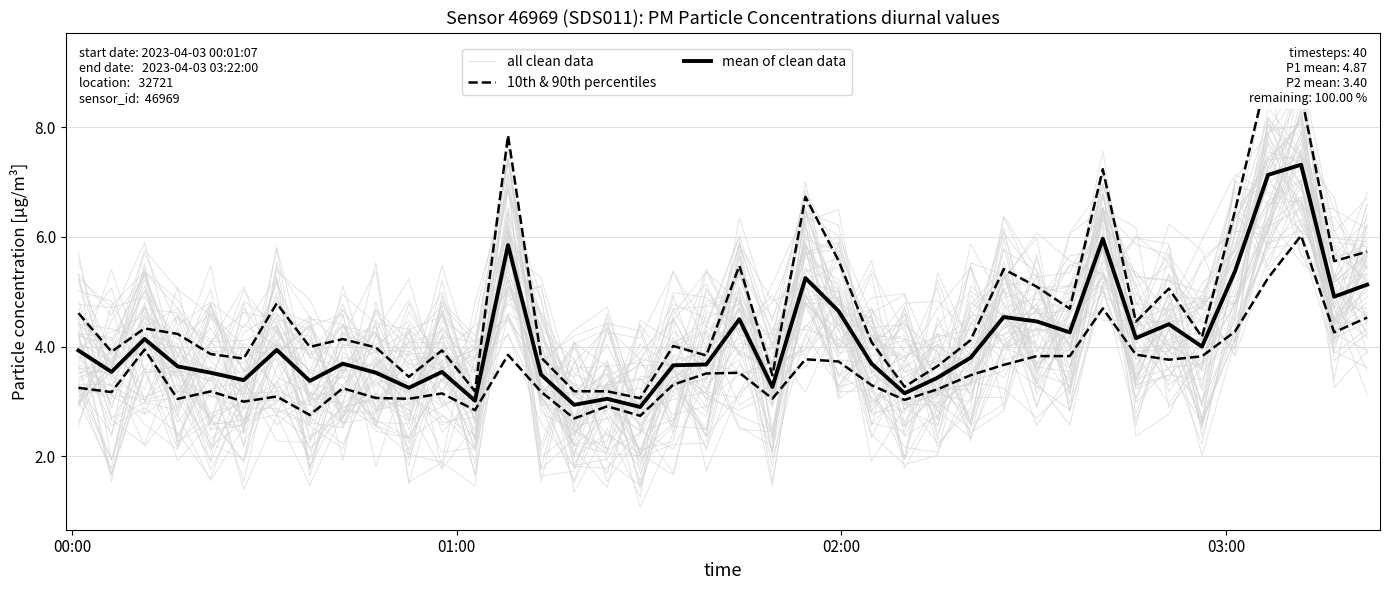

Reading left to right, extract all data points from this chart.

all clean data: 4.4	4.1	5.3	3.7	3.4	5.0	4.3	3.5	3.3	2.7	2.3	3.4	3.9	6.9	3.8	3.0	3.1	2.1	3.6	3.1	5.4	2.9	6.4	6.0	4.6	2.6	3.5	2.4	2.8	4.7	4.2	6.8	4.5	3.6	3.0	4.3	5.9	7.6	4.5	6.1
10th & 90th percentiles: 3.2	3.2	3.9	3.0	3.2	3.0	3.1	2.8	3.2	3.1	3.0	3.1	2.8	3.9	3.2	2.7	2.9	2.7	3.3	3.5	3.5	3.1	3.8	3.7	3.3	3.0	3.2	3.5	3.7	3.8	3.8	4.7	3.9	3.8	3.8	4.3	5.2	6.0	4.3	4.5
mean of clean data: 3.9	3.5	4.1	3.6	3.5	3.4	3.9	3.4	3.7	3.5	3.2	3.5	3.0	5.8	3.5	2.9	3.0	2.9	3.7	3.7	4.5	3.3	5.2	4.7	3.7	3.1	3.4	3.8	4.5	4.5	4.3	6.0	4.2	4.4	4.0	5.4	7.1	7.3	4.9	5.1